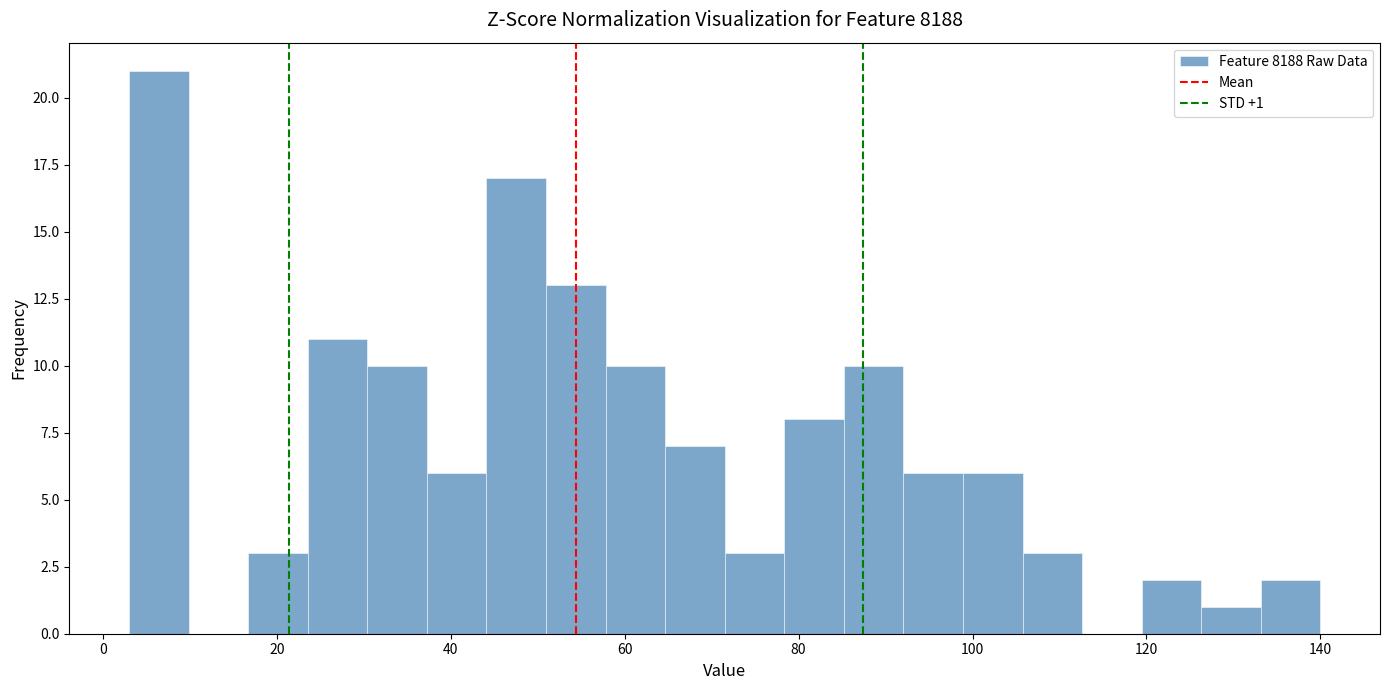

Read against the x-axis, roughly where is the centre of the tallest bar?

6